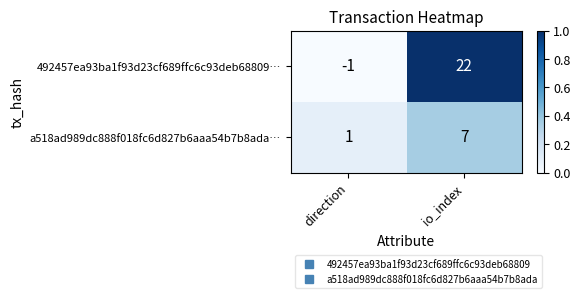

What is the sum of the a518ad989dc888f018fc6d827b6aaa54b7b8ada… values at io_index and direction?

8